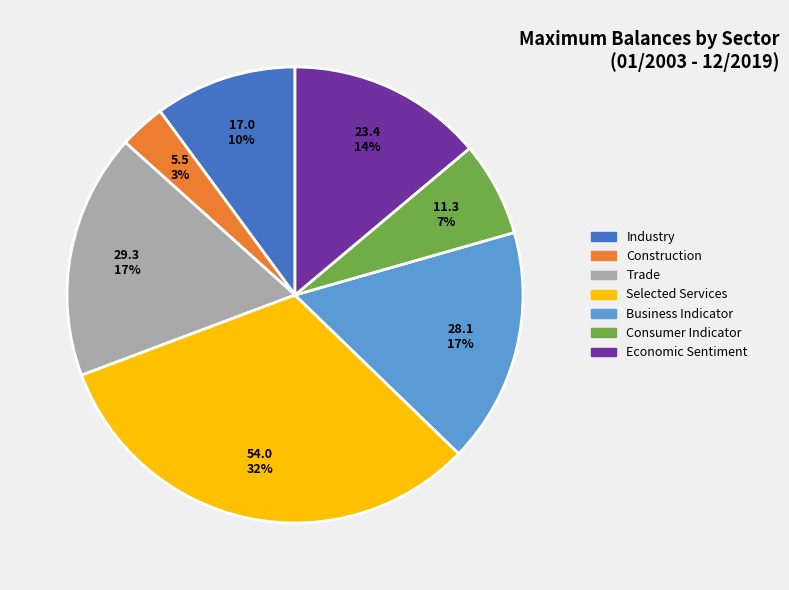

True or false: Selected Services accounts for 32% of the total.

True